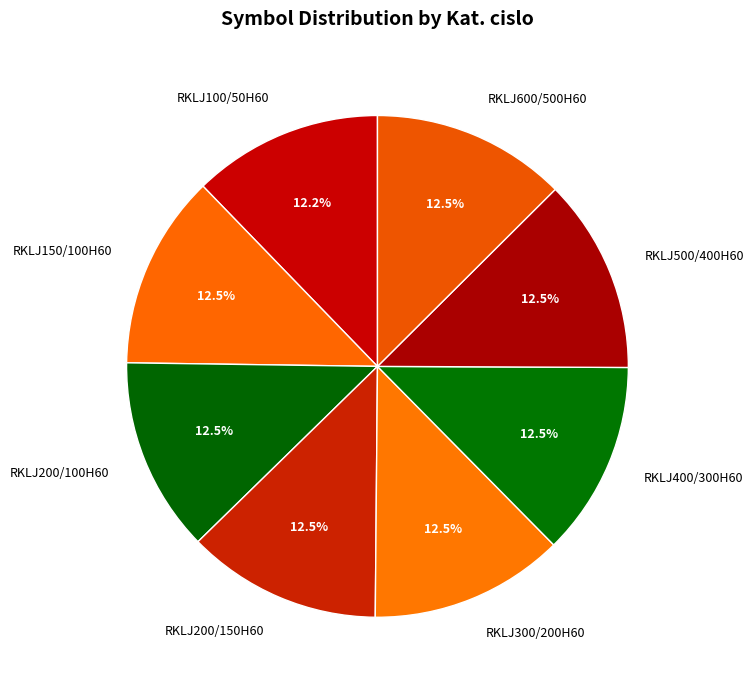

What is the ratio of the value at RKLJ500/400H60 to the value at RKLJ200/150H60?

1.0